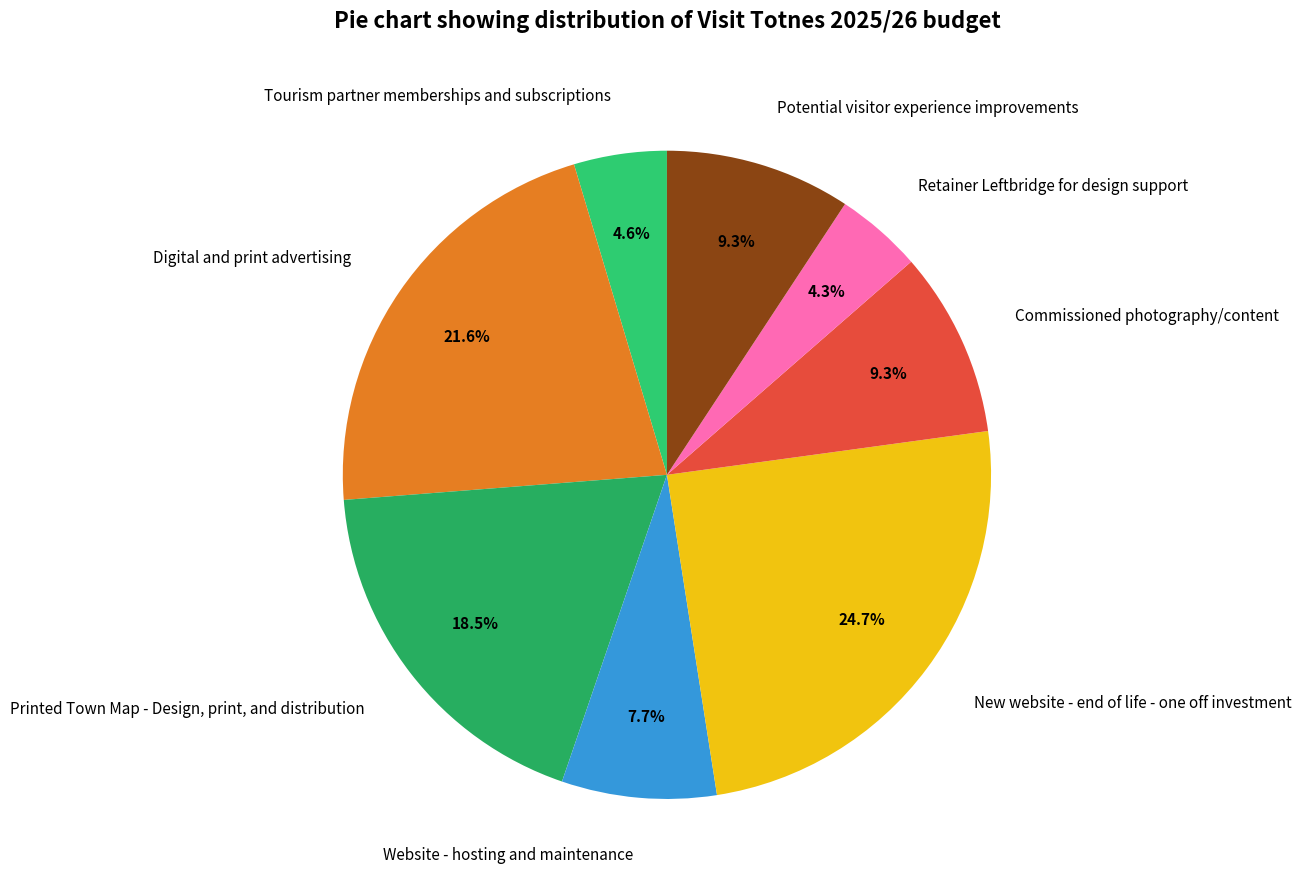

How many segments does this pie chart have?

8